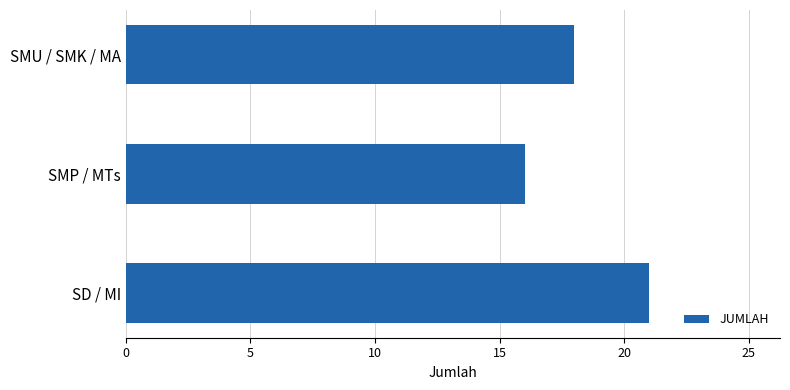

What is the maximum value shown in the chart?

21